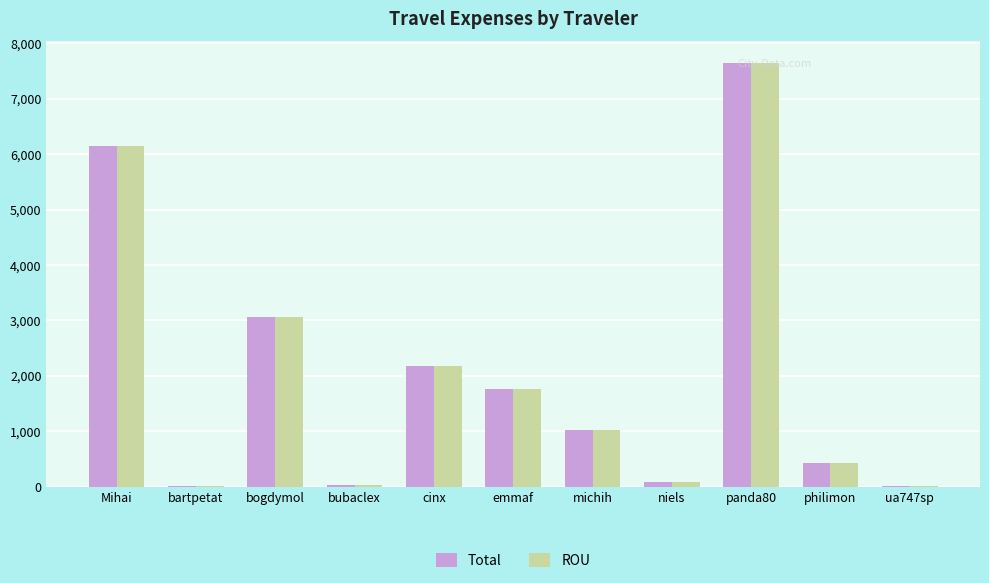

What is the sum of the Total values at bubaclex and philimon?

457.1